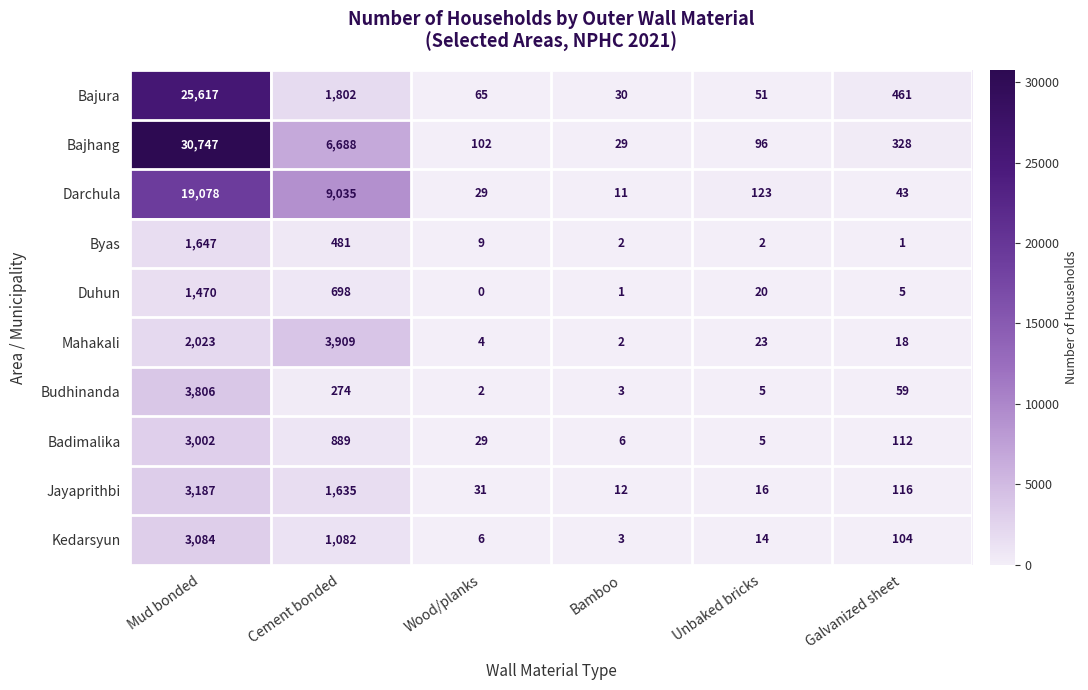

Between Cement bonded and Wood/planks, which series saw the biggest shift?

Darchula